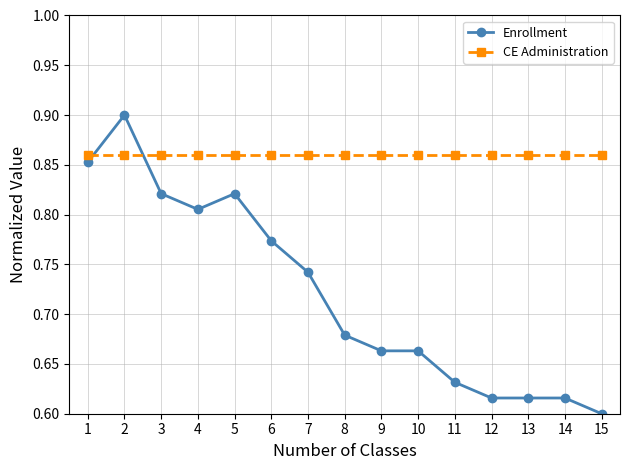

Which label corresponds to the largest value in the chart?

2